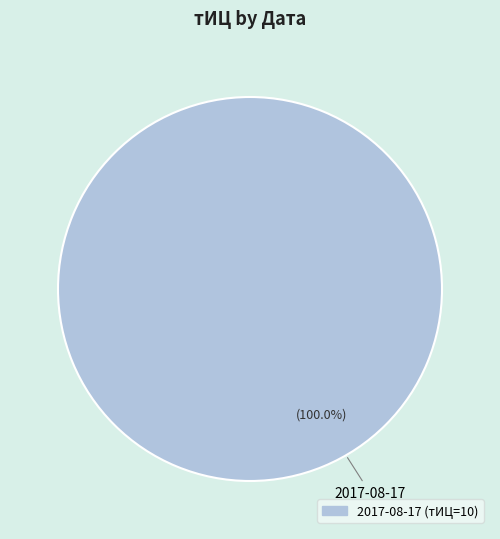

Does any single category account for the majority?

Yes